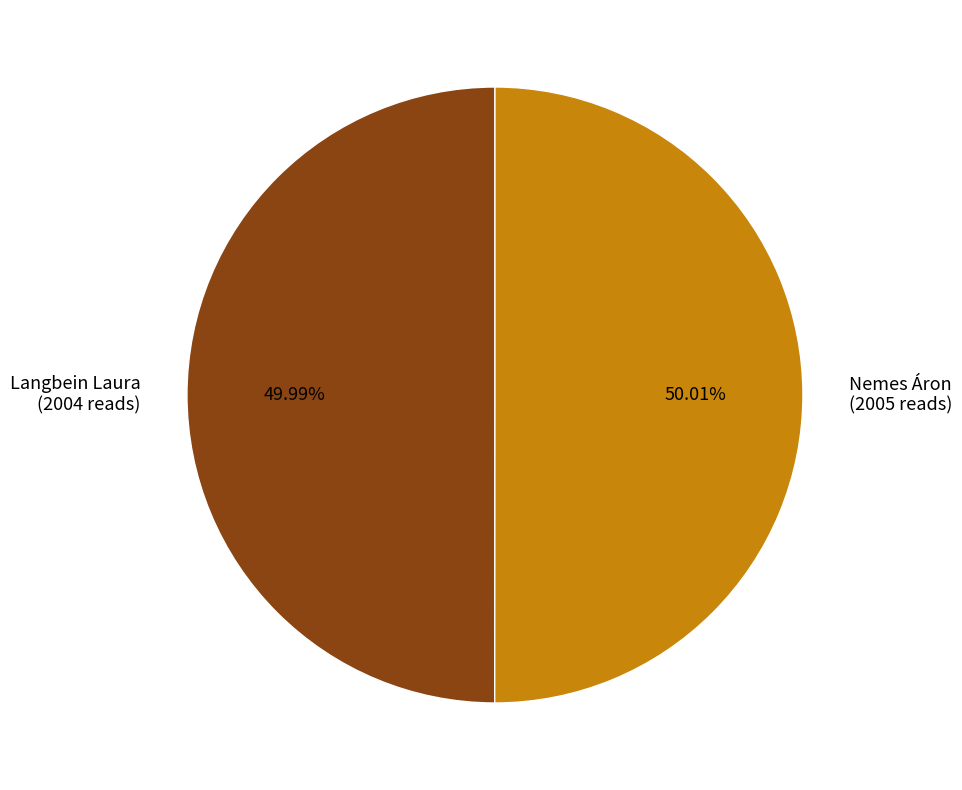

Is there any slice that represents more than half of the pie?

Yes